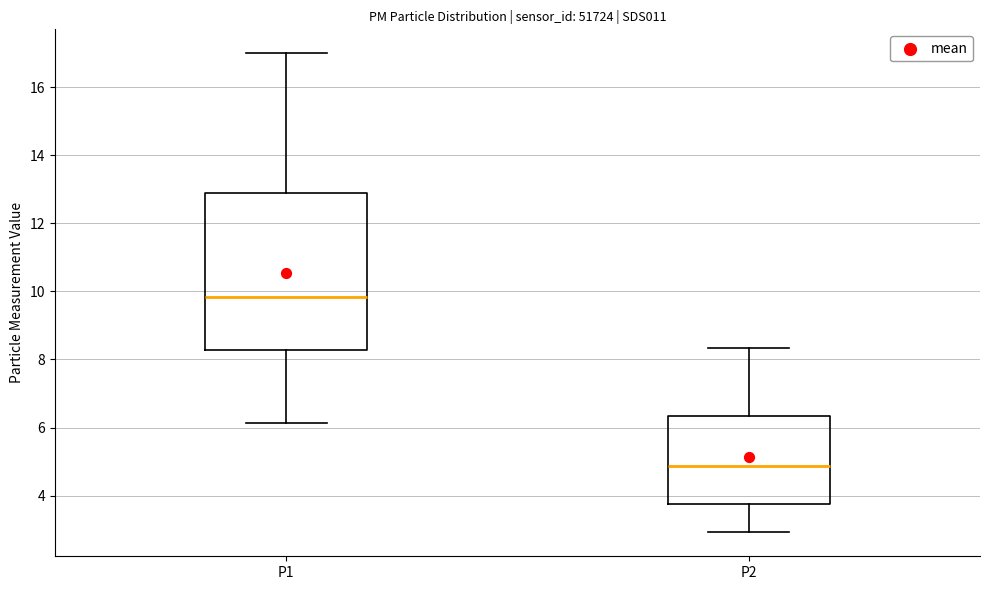

Reading left to right, read every box against the y-axis: the position of its median line, the range the box covers, and the ends of its whiskers. The values are not printed on the chart, so give them approximately, as read against the axis.

P1: median 9.8, box 8.2 to 13.0, whiskers 6.2 to 17.0
P2: median 4.8, box 3.8 to 6.4, whiskers 3.0 to 8.4